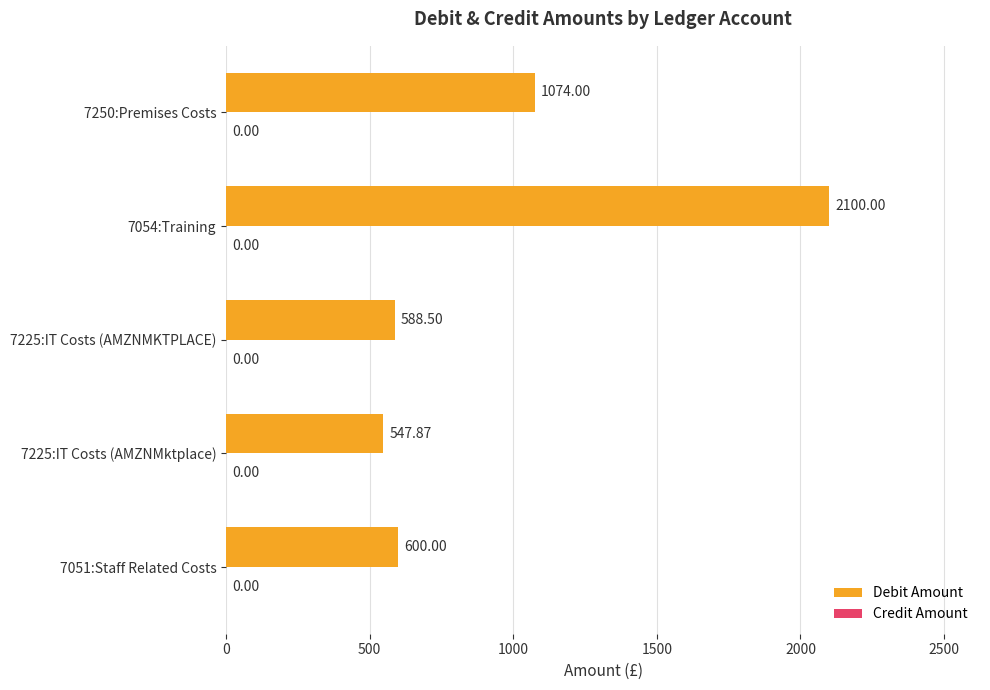

What is the change in value from 7225:IT Costs (AMZNMKTPLACE) to 7054:Training?

+1511.5